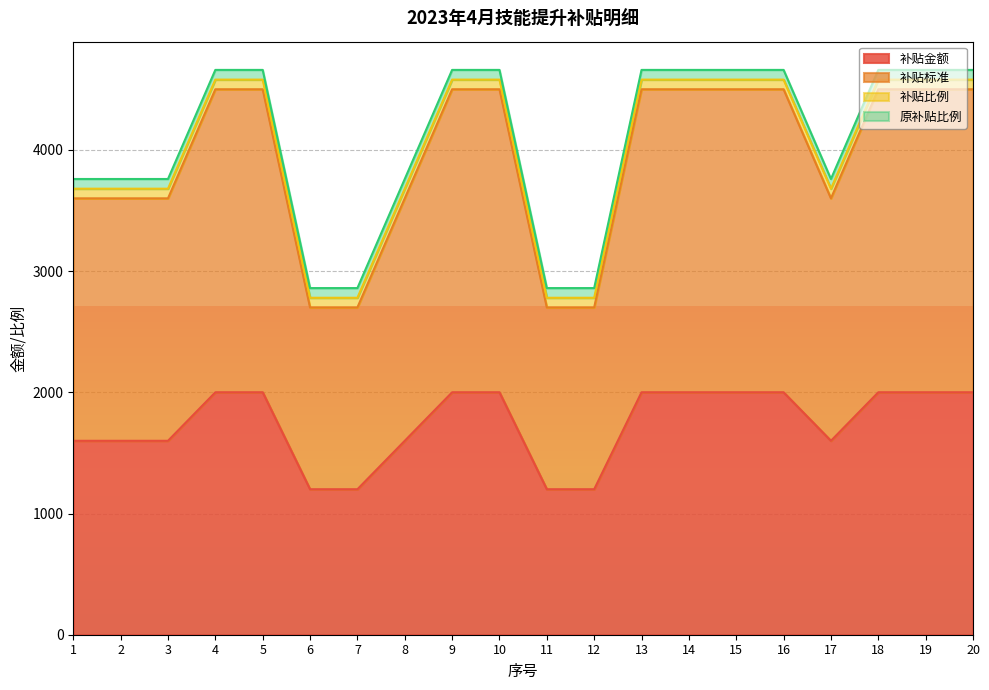

The 补贴标准 series shows 4500 at 14. True or false?

True